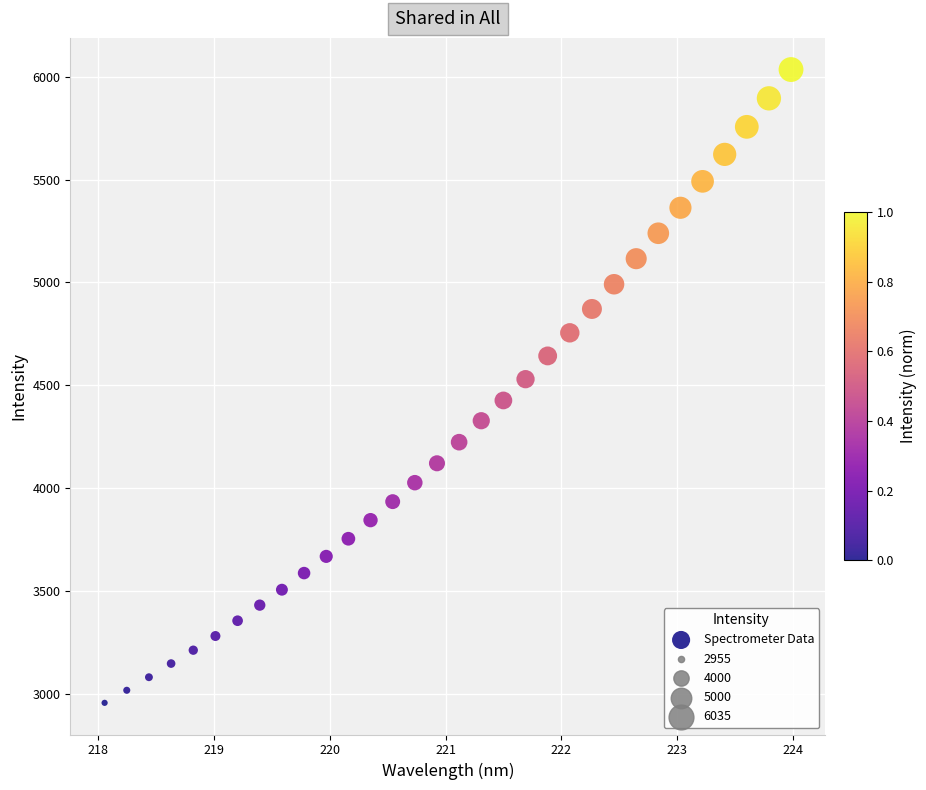

What is the range of Y values (max minus min)?

3079.5